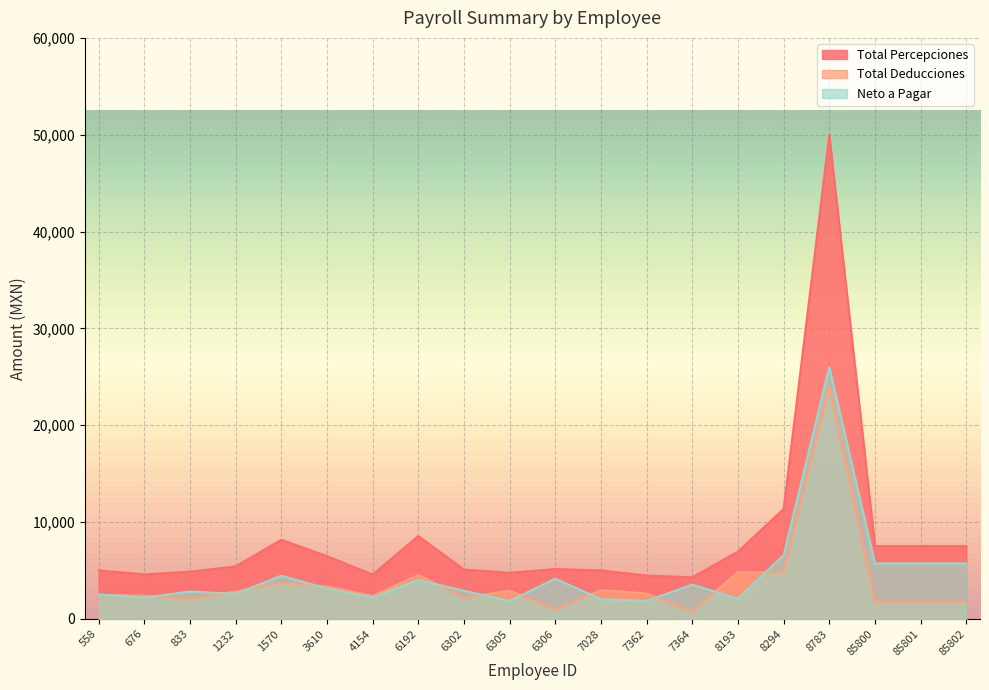

Reading left to right, list all the values displayed in this chart.

Total Percepciones: 558=5016.0	676=4596.4	833=4879.7	1232=5421.2	1570=8174.2	3610=6484.8	4154=4584.5	6192=8560.6	6302=5094.4	6305=4766.7	6306=5151.2	7028=5003.3	7362=4479.1	7364=4295.4	8193=6951.2	8294=11354.8	8783=49984.6	85800=7525.6	85801=7525.6	85802=7525.6
Total Deducciones: 558=2477.9	676=2408.7	833=2053.3	1232=2831.7	1570=3715.6	3610=3346.5	4154=2374.3	6192=4535.0	6302=2188.7	6305=2914.9	6306=996.6	7028=2970.9	7362=2621.5	7364=749.8	8193=4866.1	8294=4764.3	8783=23979.3	85800=1793.8	85801=1793.8	85802=1793.8
Neto a Pagar: 558=2538.1	676=2187.7	833=2826.4	1232=2589.4	1570=4458.6	3610=3138.3	4154=2210.2	6192=4025.5	6302=2905.8	6305=1851.7	6306=4154.6	7028=2032.4	7362=1857.6	7364=3545.6	8193=2085.1	8294=6590.5	8783=26005.3	85800=5731.8	85801=5731.8	85802=5731.8